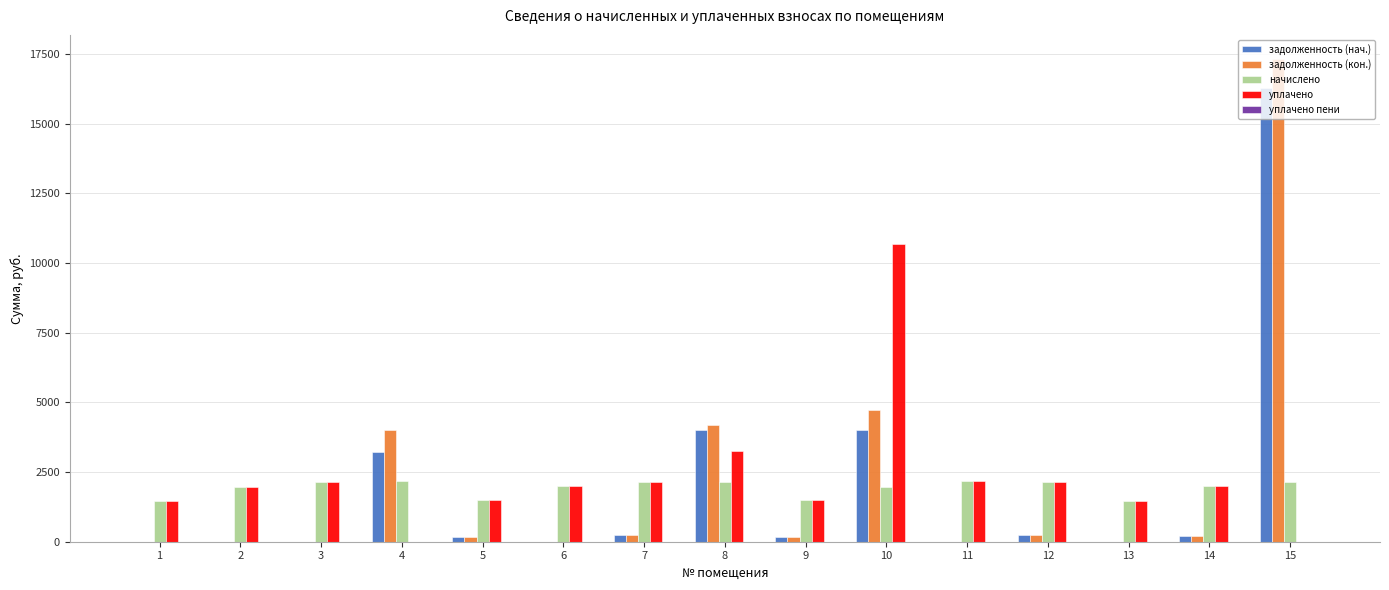

At which category is the sum across all series the highest?

15